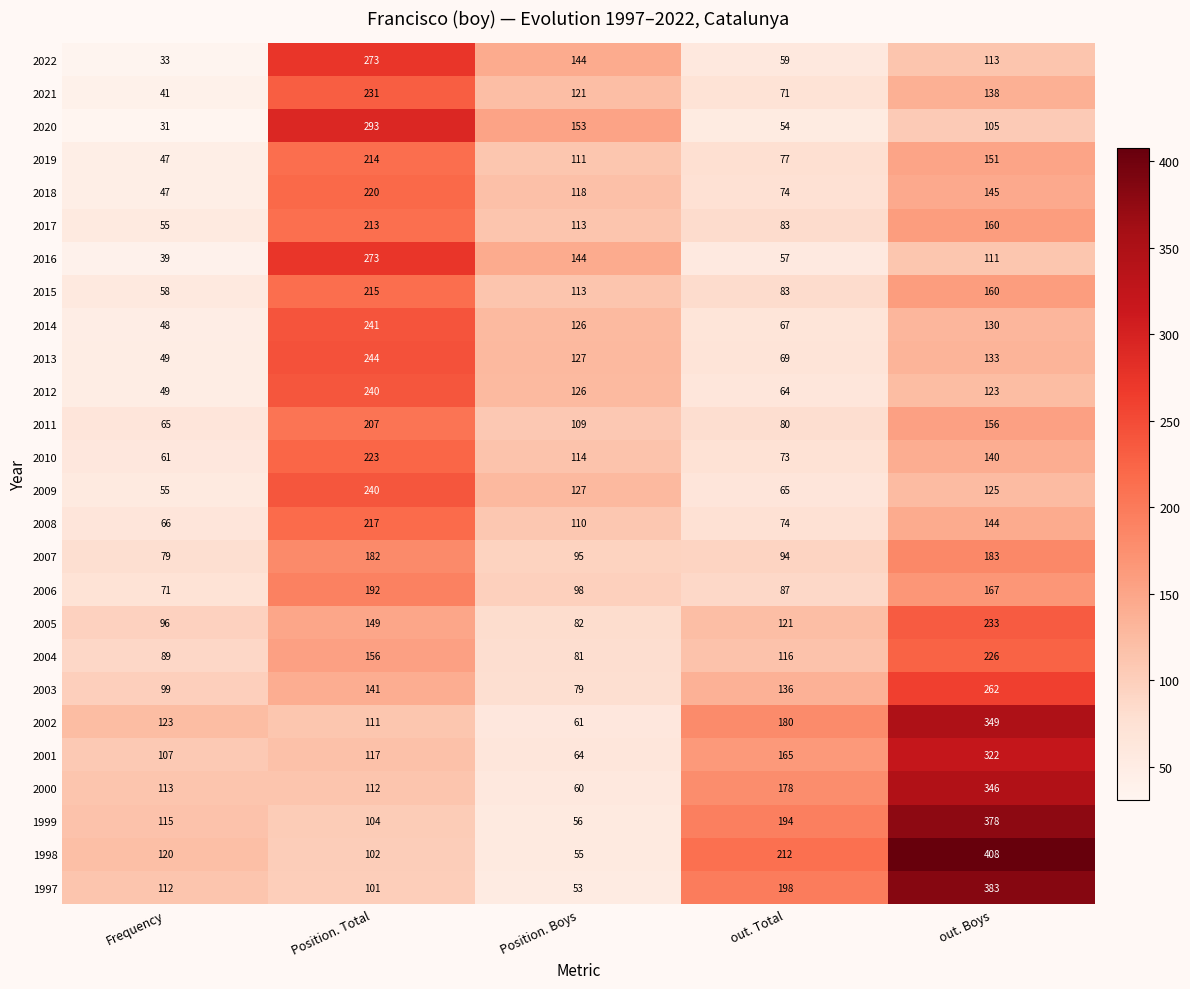

What is the average value of the 2016 series?

125